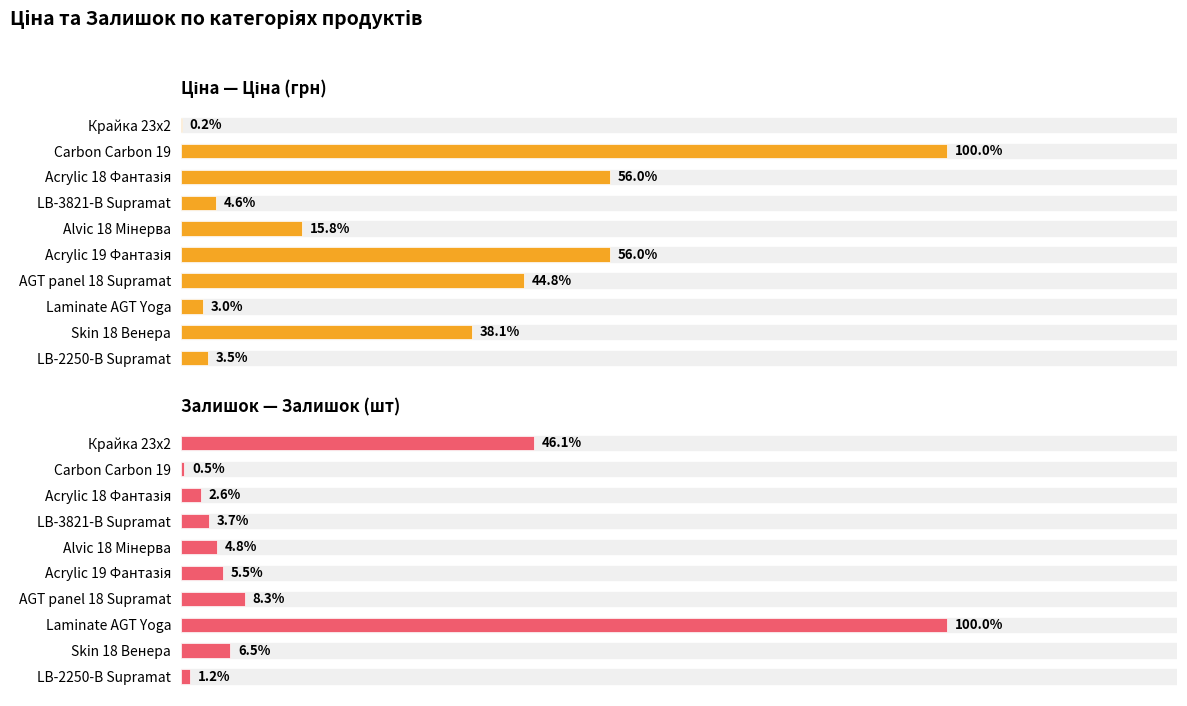

List the series in order of their peak value, lowest first.

Залишок, Ціна